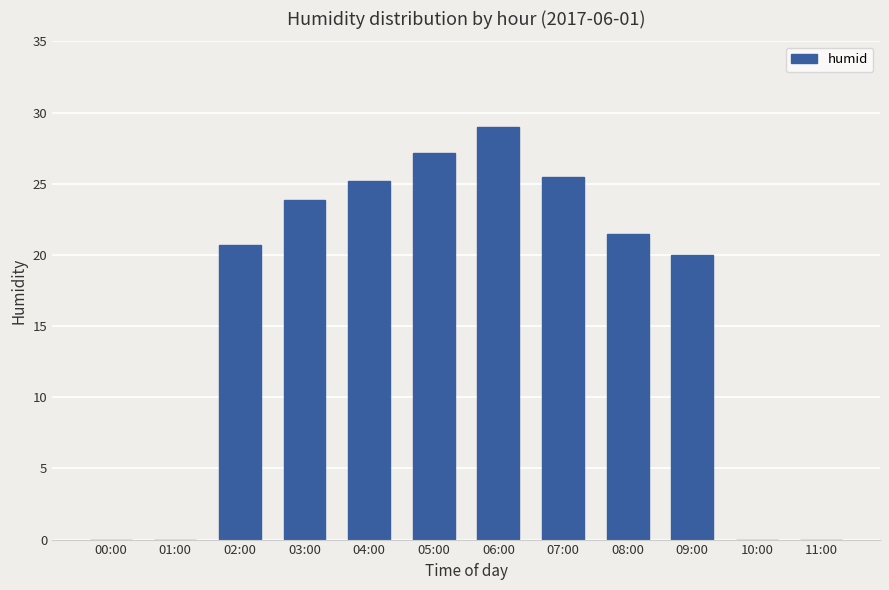

What is the change in value from 01:00 to 04:00?

+25.2